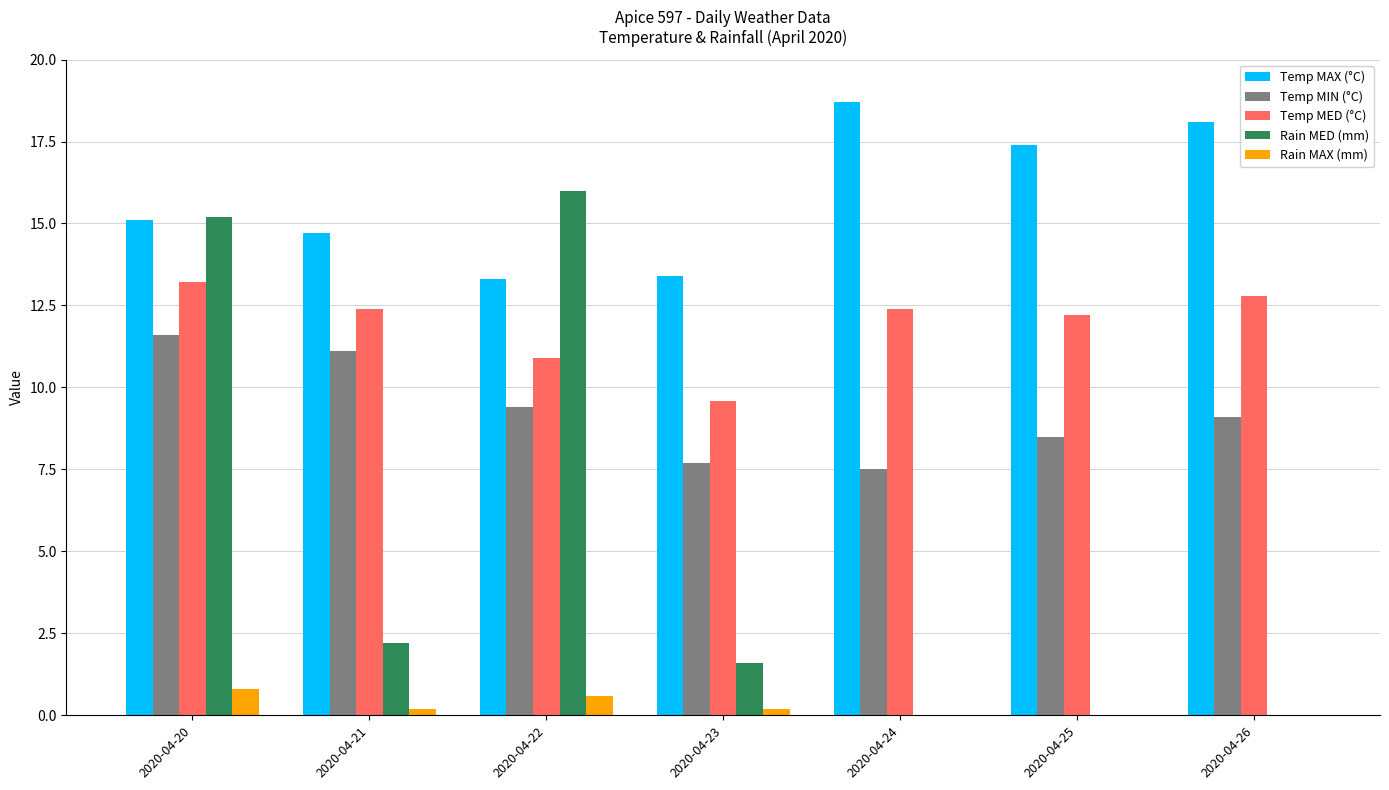

Reading left to right, extract all data points from this chart.

Temp MAX (°C): 15.1	14.7	13.3	13.4	18.7	17.4	18.1
Temp MIN (°C): 11.6	11.1	9.4	7.7	7.5	8.5	9.1
Temp MED (°C): 13.2	12.4	10.9	9.6	12.4	12.2	12.8
Rain MED (mm): 15.2	2.2	16.0	1.6	0.0	0.0	0.0
Rain MAX (mm): 0.8	0.2	0.6	0.2	0.0	0.0	0.0